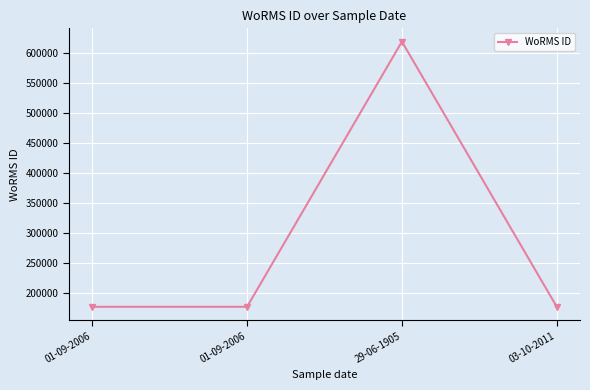

What is the minimum value shown in the chart?

177595